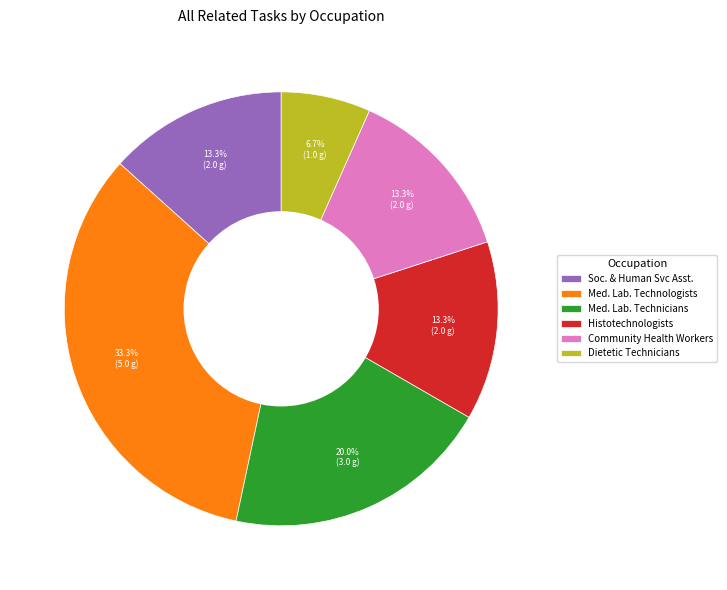

To the nearest percent, what portion does Histotechnologists represent?

13%